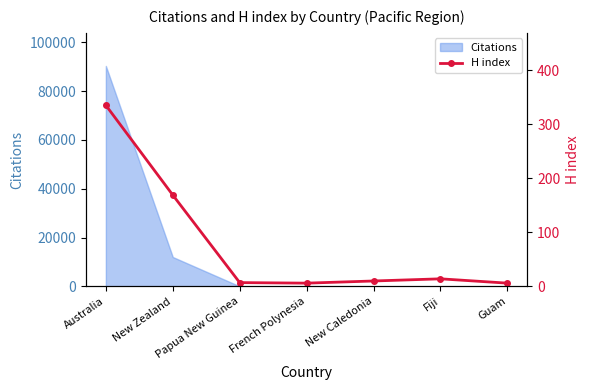

True or false: the data shows 5 at Fiji.

False